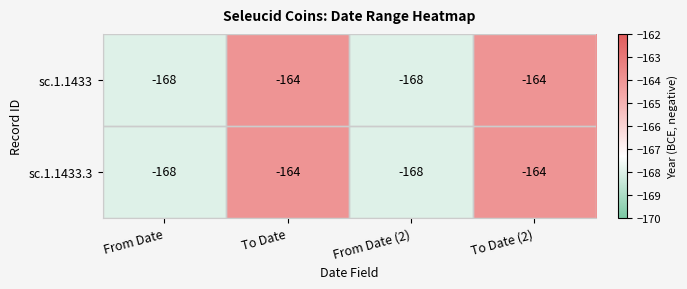

What is the total value across all series at From Date (2)?

-336